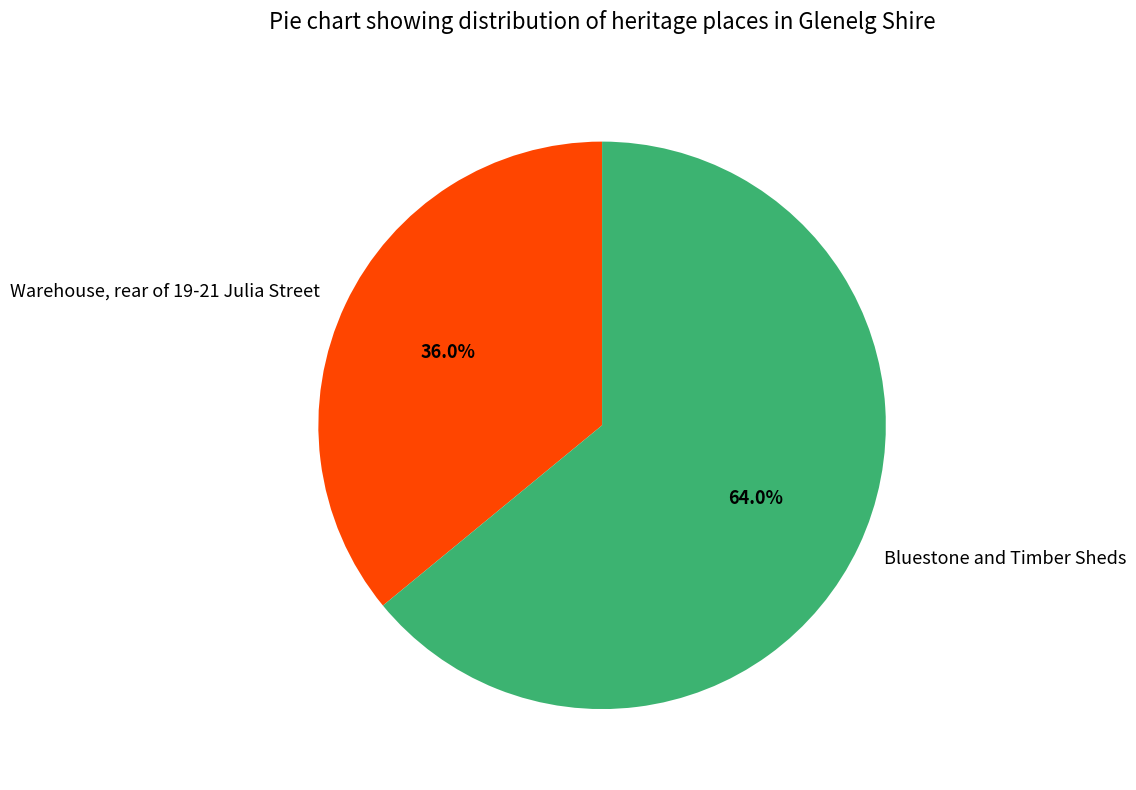

To the nearest percent, what is the combined percentage of Bluestone and Timber Sheds and Warehouse, rear of 19-21 Julia Street?

100%